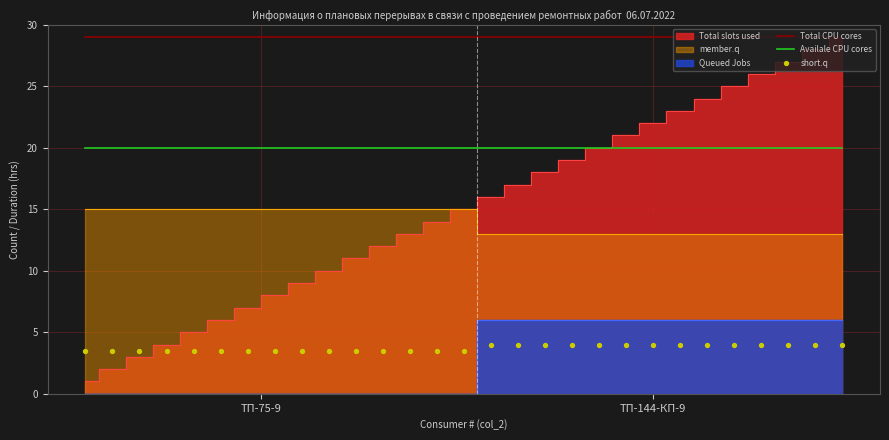

Which series contains the highest Y value?

Total CPU cores